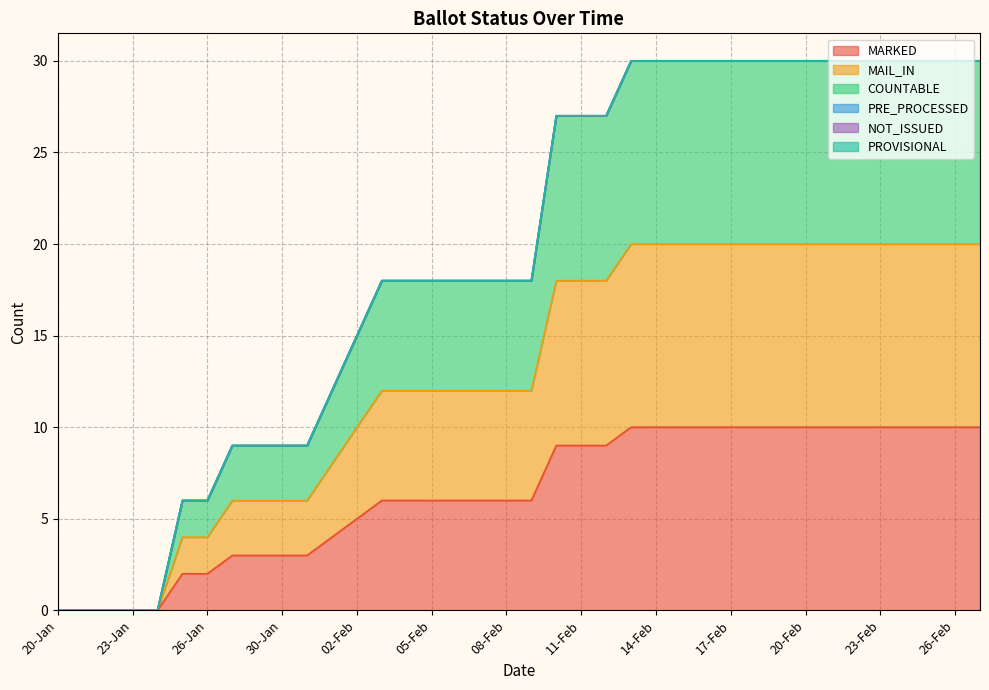

What is the difference between the highest and lowest values at 23-Feb?

20